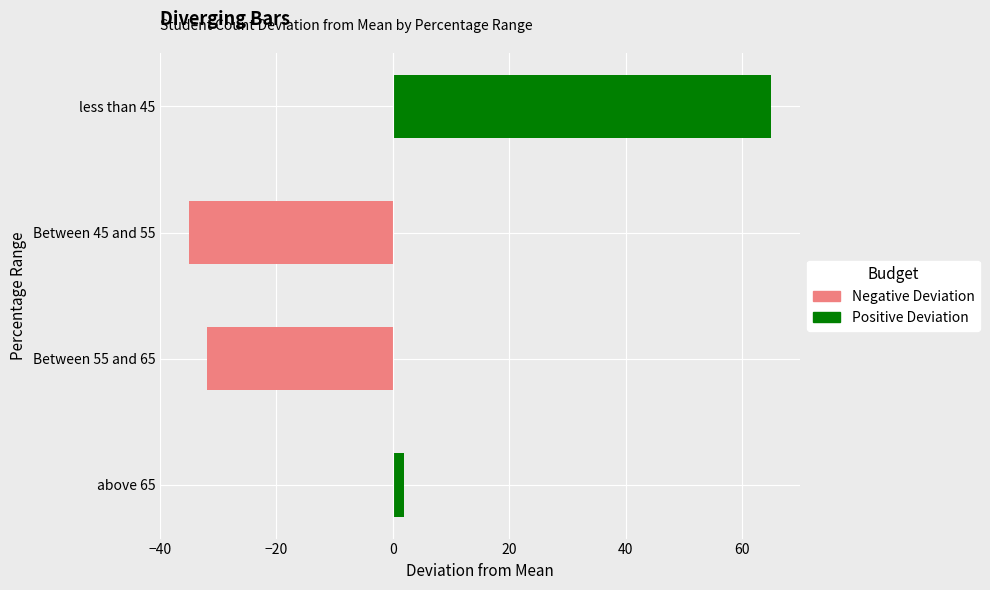

What is the change in value from Between 55 and 65 to less than 45?

+97